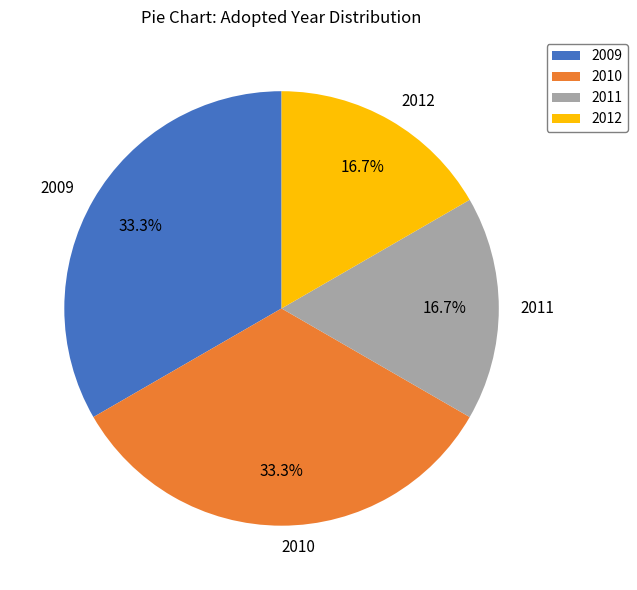

Does 2009 represent more than half of the total?

No